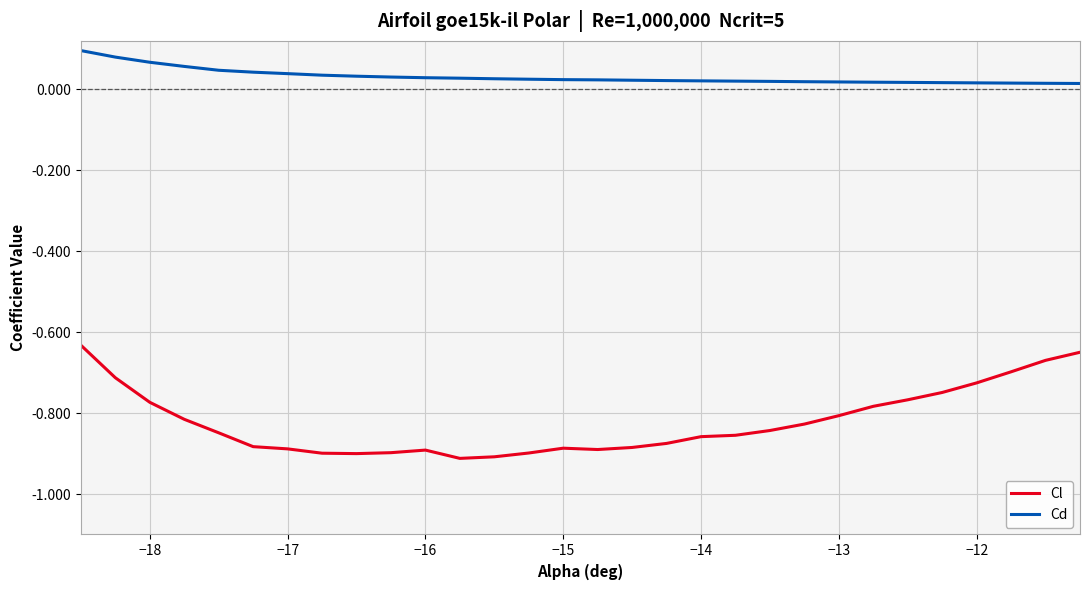

Rank the series by their average value, from highest to lowest.

Cd, Cl